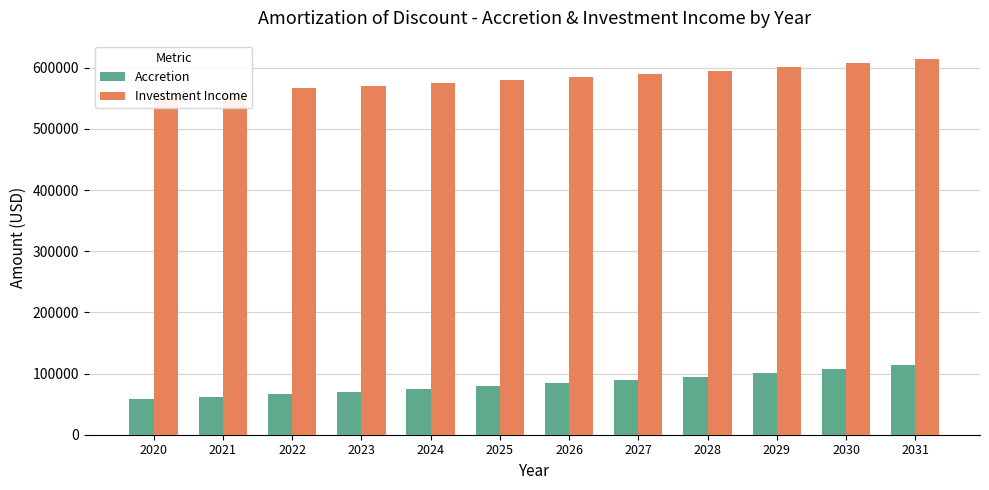

What is the difference between the second highest and minimum values in the Accretion series?

48376.6